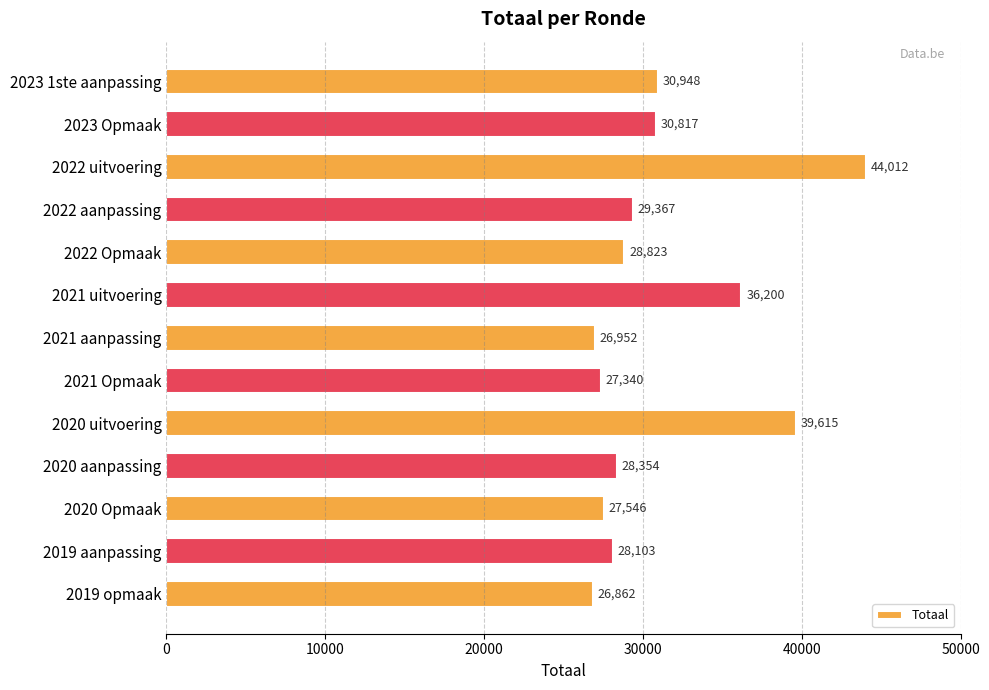

What is the maximum value shown in the chart?

44012